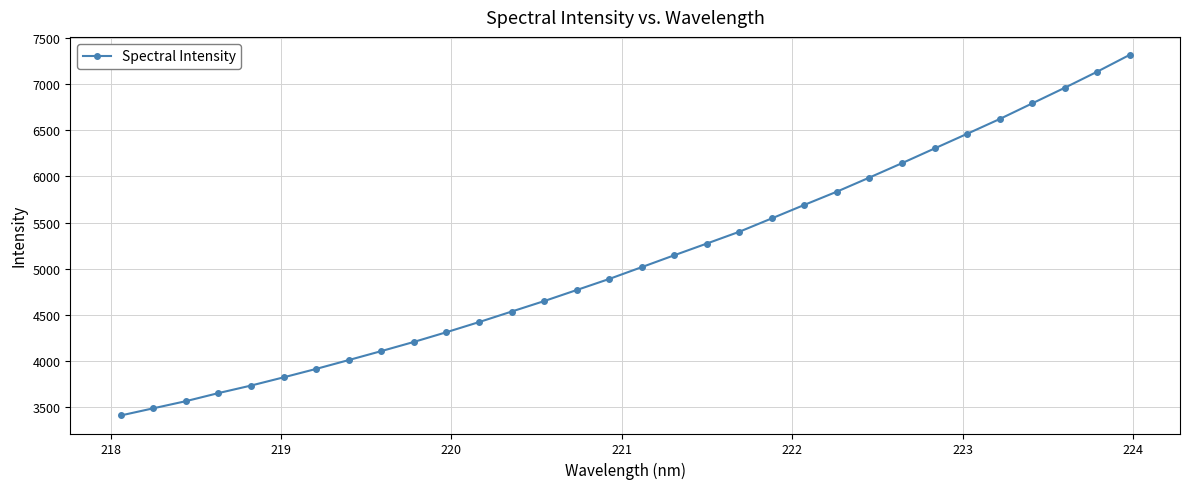

What is the minimum value shown in the chart?

3411.2